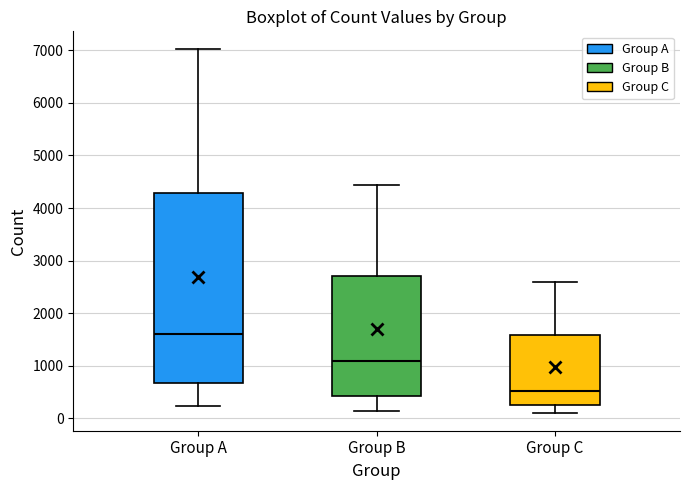

Which box has the highest median line?

Group A